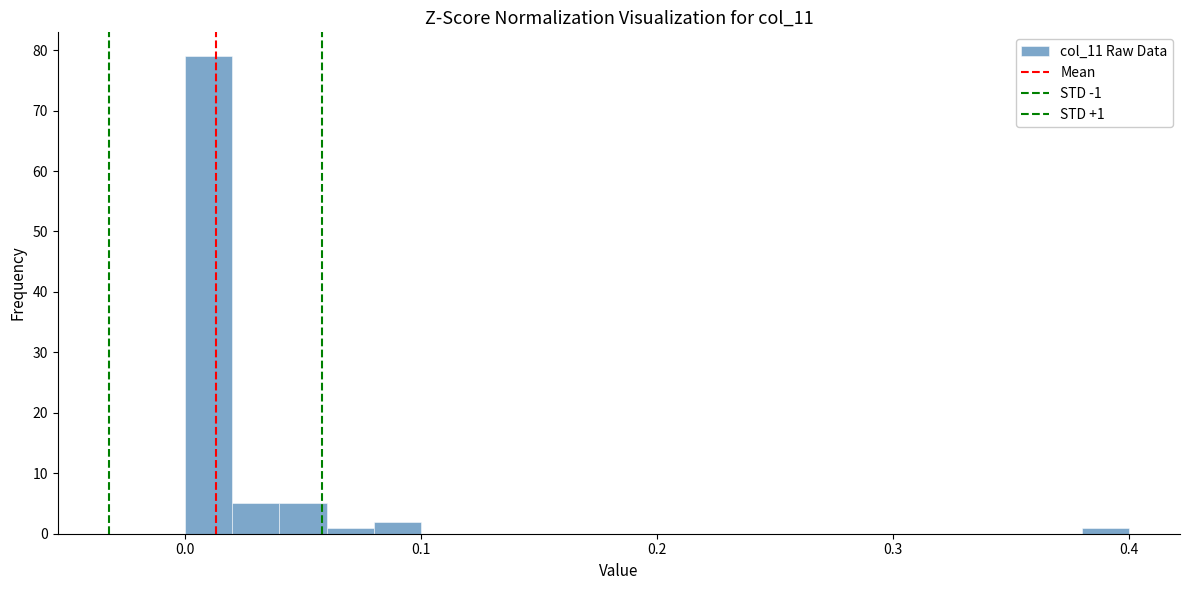

Read against the x-axis, roughly where is the centre of the tallest bar?

0.01